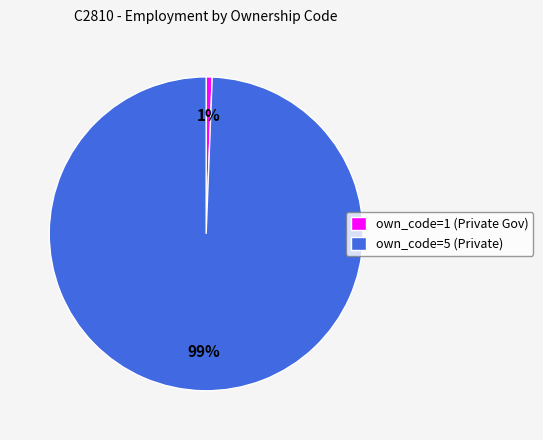

Which slice is the smallest?

own_code=1 (Private Gov)